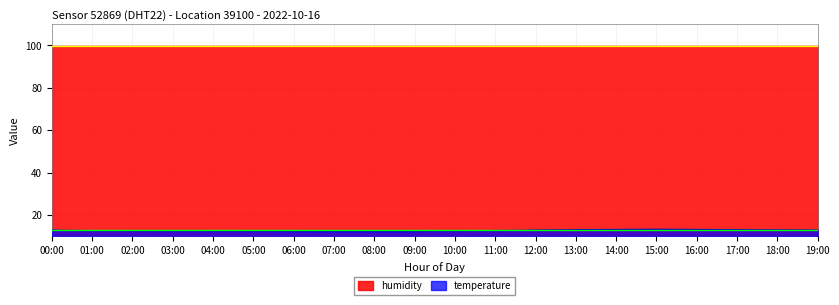

What is the average value?

12.7